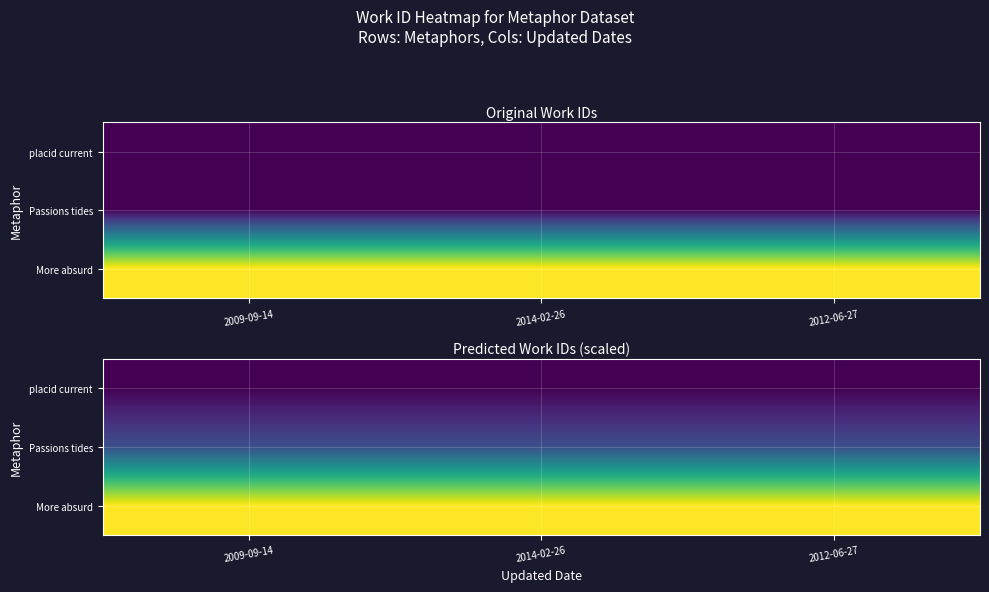

Rank the series at 2009-09-14 from highest to lowest value.

More absurd, Passions tides, placid current